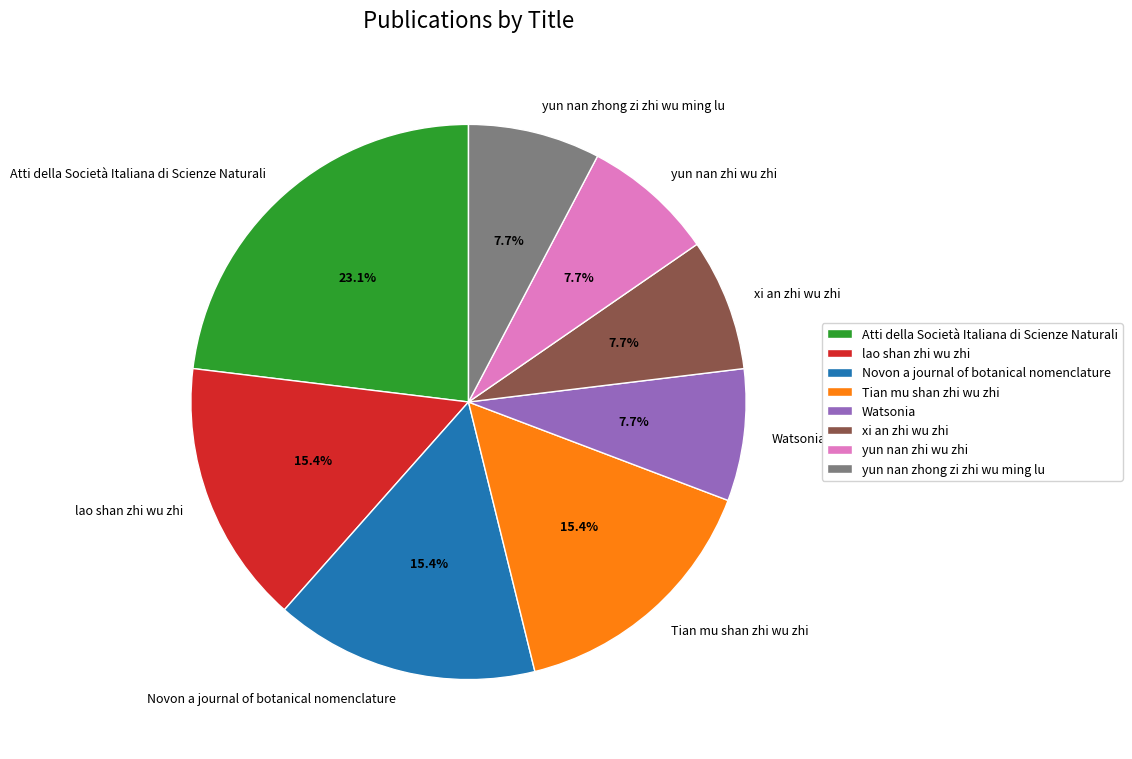

To the nearest percent, what is the combined percentage of Watsonia and lao shan zhi wu zhi?

23%